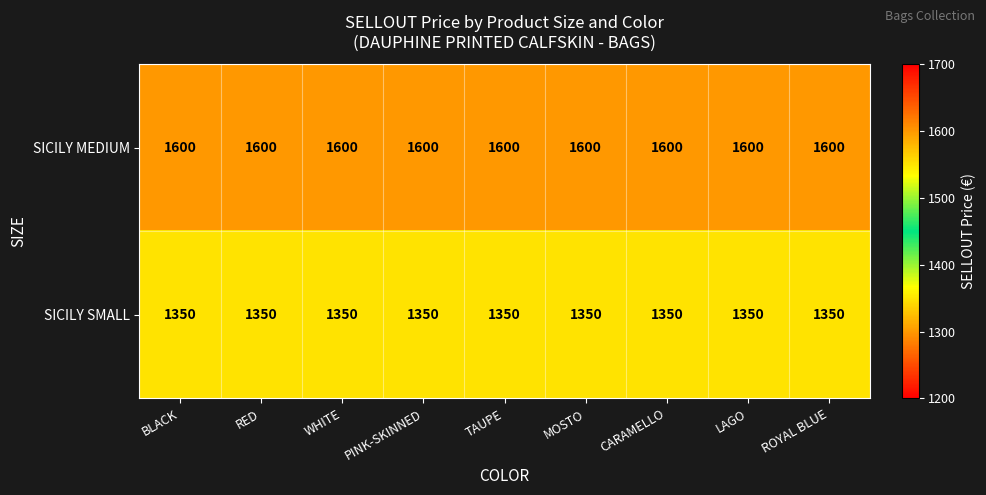

What value does the SICILY SMALL series have at WHITE?

1350